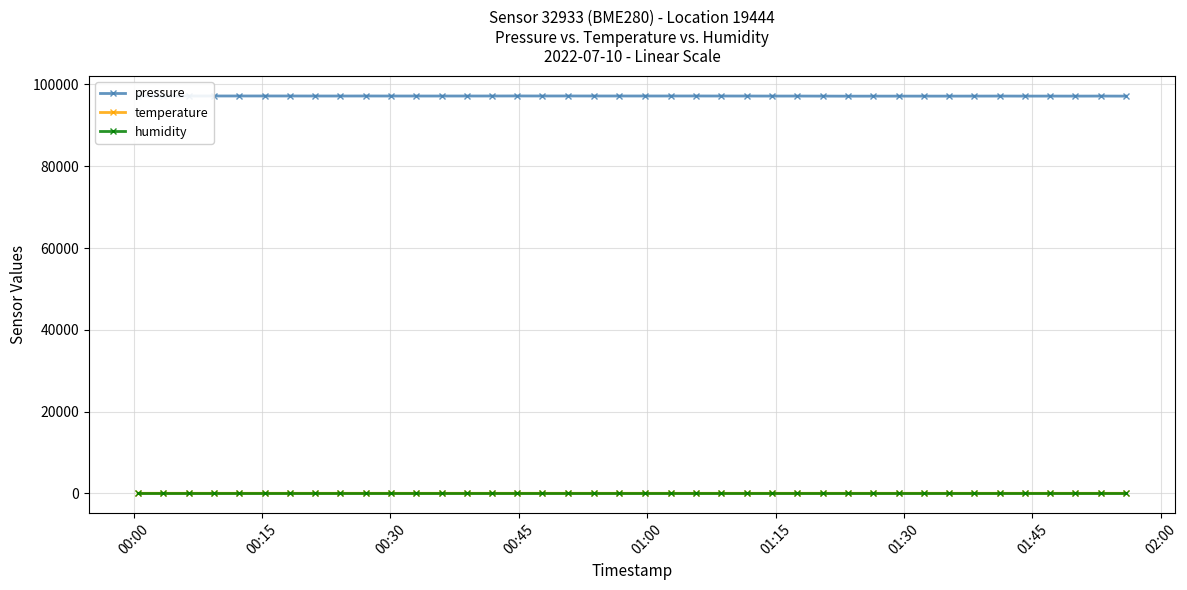

What is the maximum value shown in the chart?

97187.8